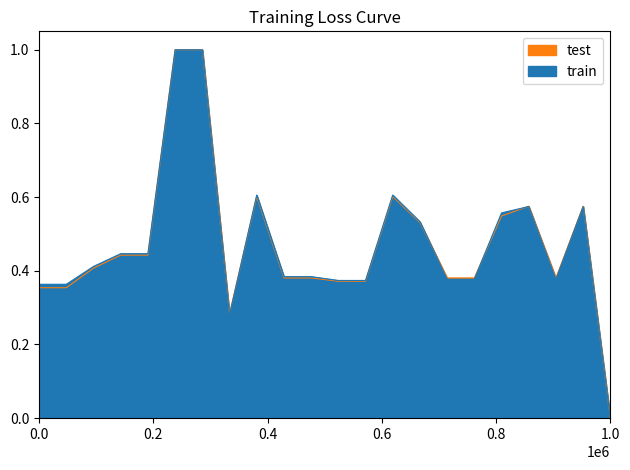

What are all the series names shown in the legend?

train, test